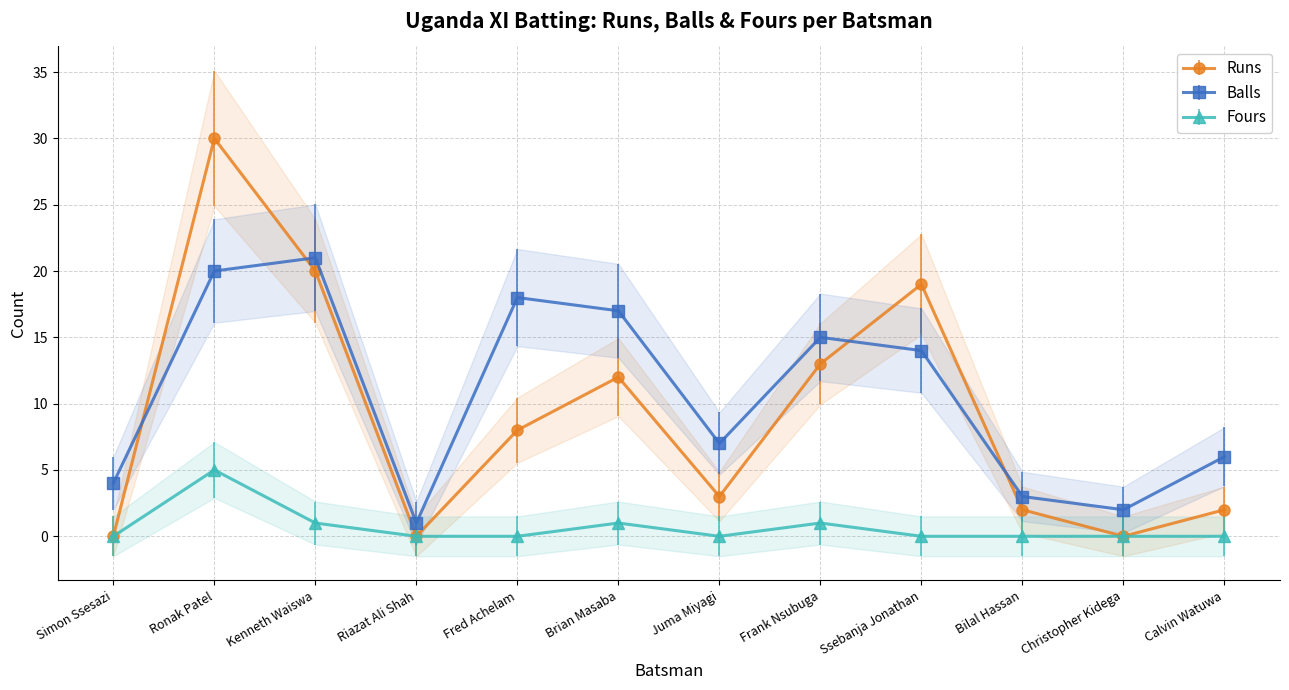

Reading left to right, what are all the values shown in this chart?

Runs: Simon Ssesazi=0	Ronak Patel=30	Kenneth Waiswa=20	Riazat Ali Shah=0	Fred Achelam=8	Brian Masaba=12	Juma Miyagi=3	Frank Nsubuga=13	Ssebanja Jonathan=19	Bilal Hassan=2	Christopher Kidega=0	Calvin Watuwa=2
Balls: Simon Ssesazi=4	Ronak Patel=20	Kenneth Waiswa=21	Riazat Ali Shah=1	Fred Achelam=18	Brian Masaba=17	Juma Miyagi=7	Frank Nsubuga=15	Ssebanja Jonathan=14	Bilal Hassan=3	Christopher Kidega=2	Calvin Watuwa=6
Fours: Simon Ssesazi=0	Ronak Patel=5	Kenneth Waiswa=1	Riazat Ali Shah=0	Fred Achelam=0	Brian Masaba=1	Juma Miyagi=0	Frank Nsubuga=1	Ssebanja Jonathan=0	Bilal Hassan=0	Christopher Kidega=0	Calvin Watuwa=0